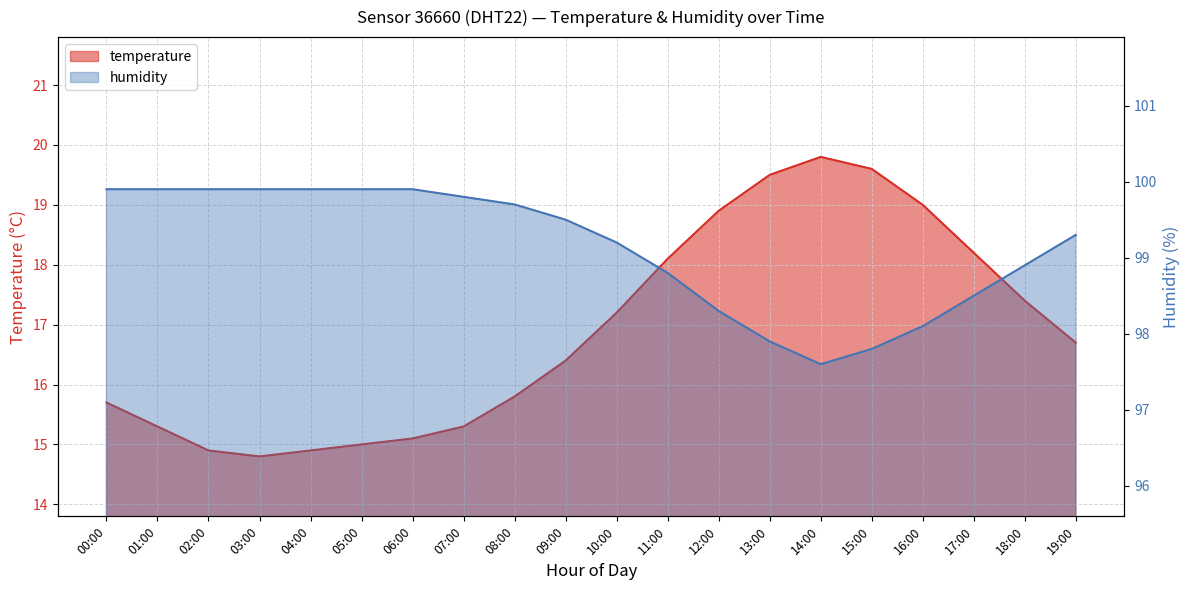

What is the maximum value shown in the chart?

99.9